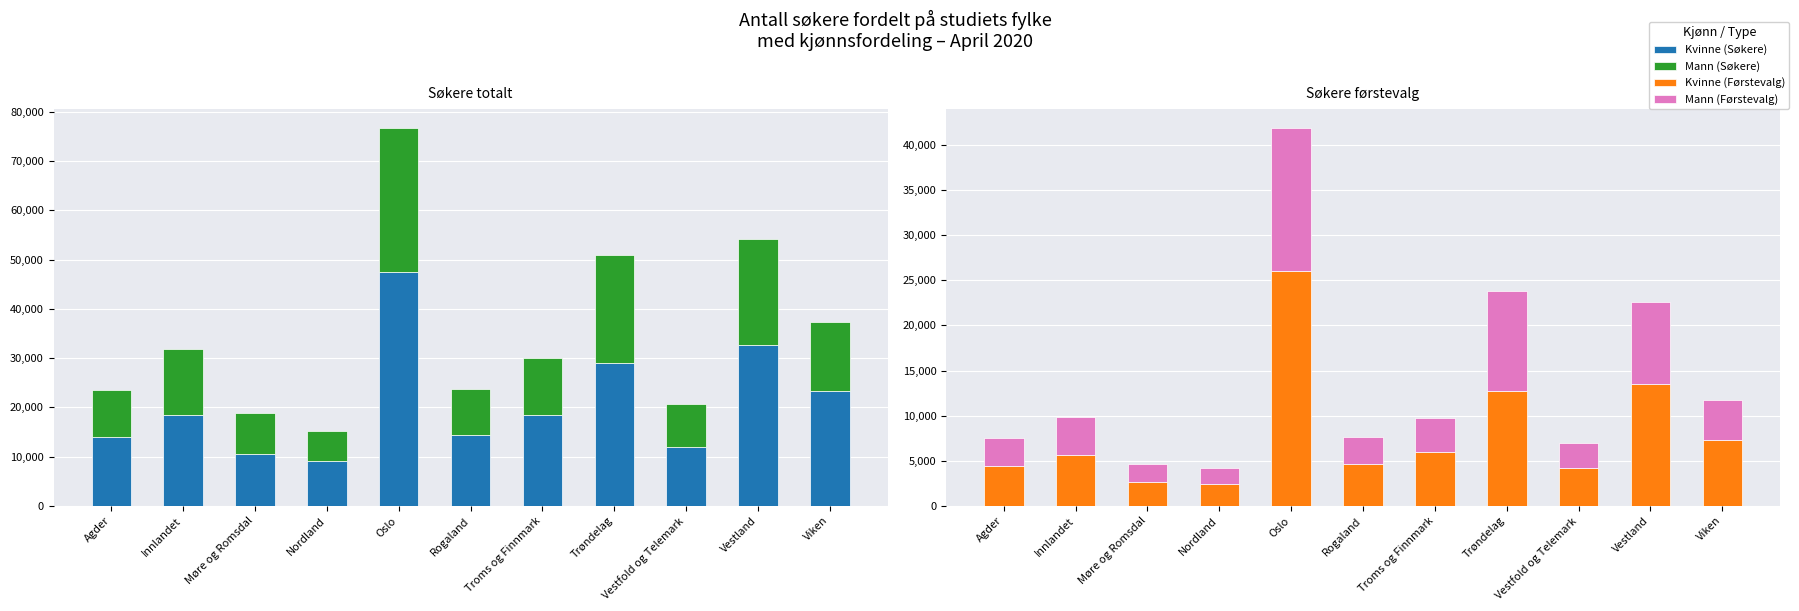

At which label does Kvinne (Søkere) first exceed 18386?

Oslo